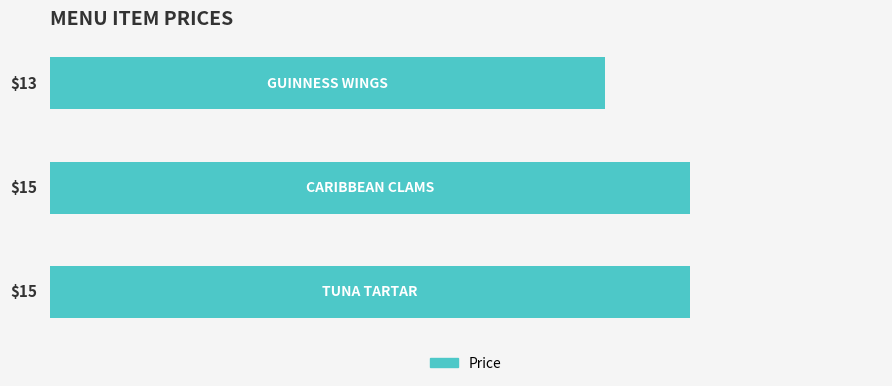

Count the values in the range 13 to 15.

3